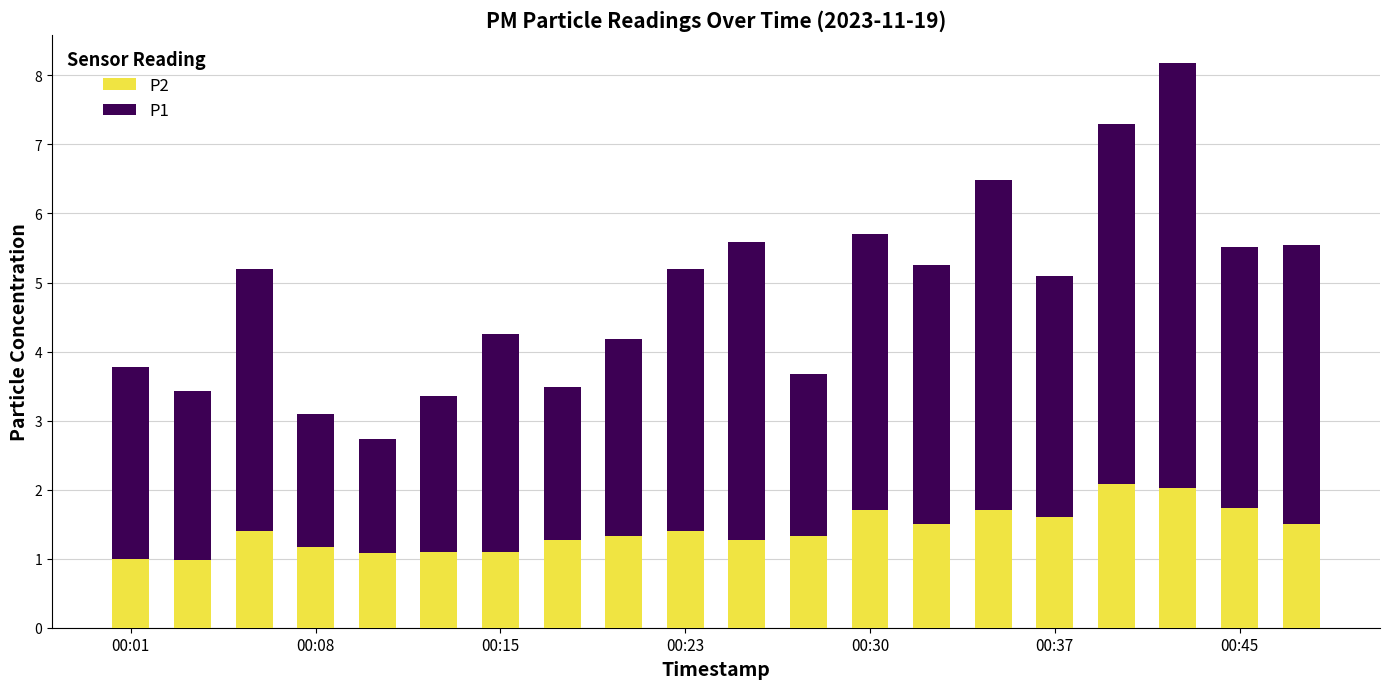

What is the highest value of the P2 series?

2.1